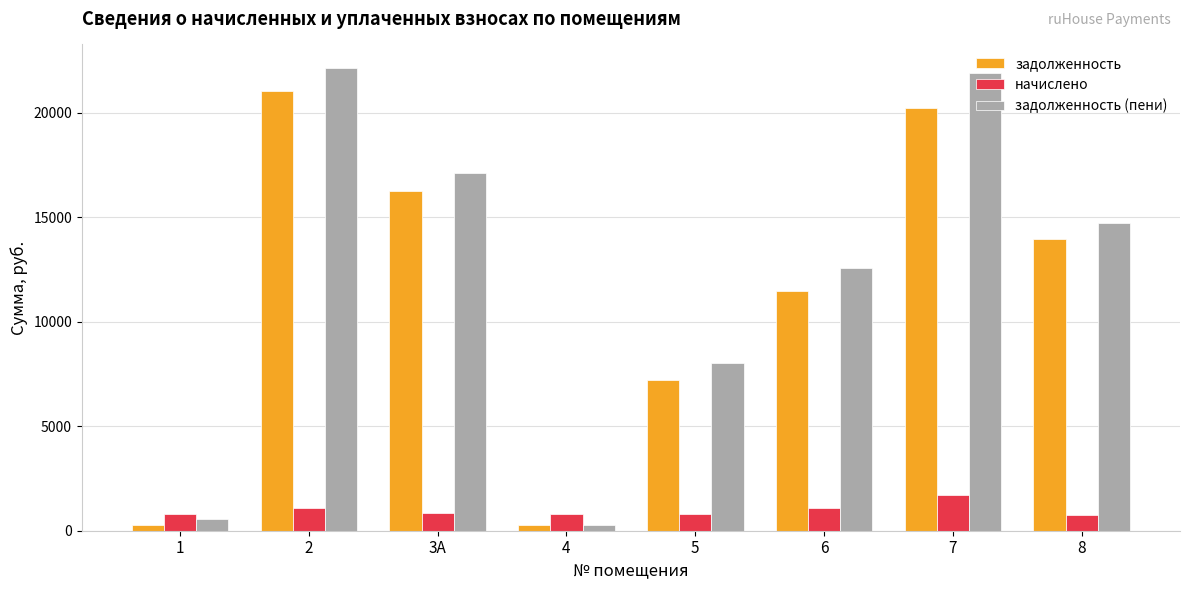

Rank the series by their maximum value, from lowest to highest.

начислено, задолженность, задолженность (пени)